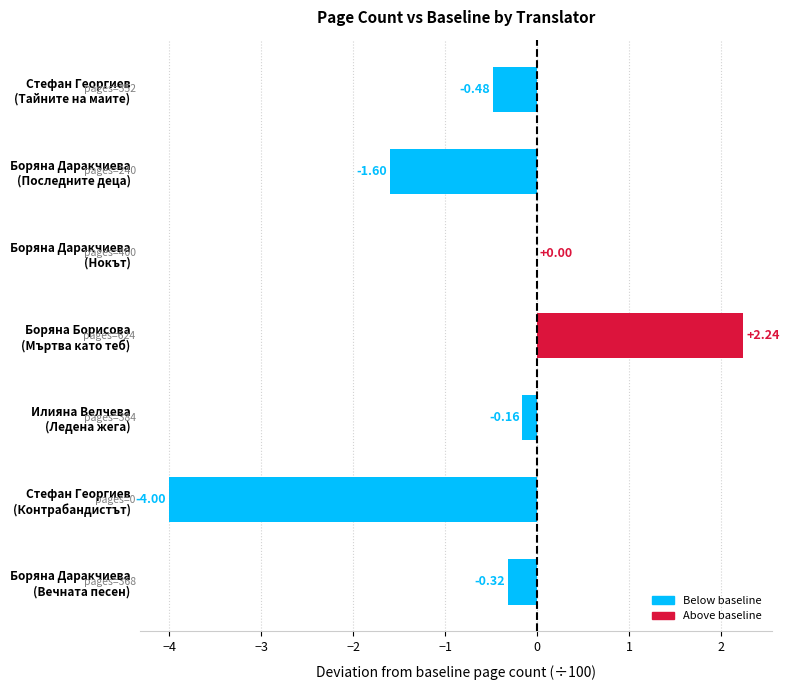

What is the sum of all values?

-4.3